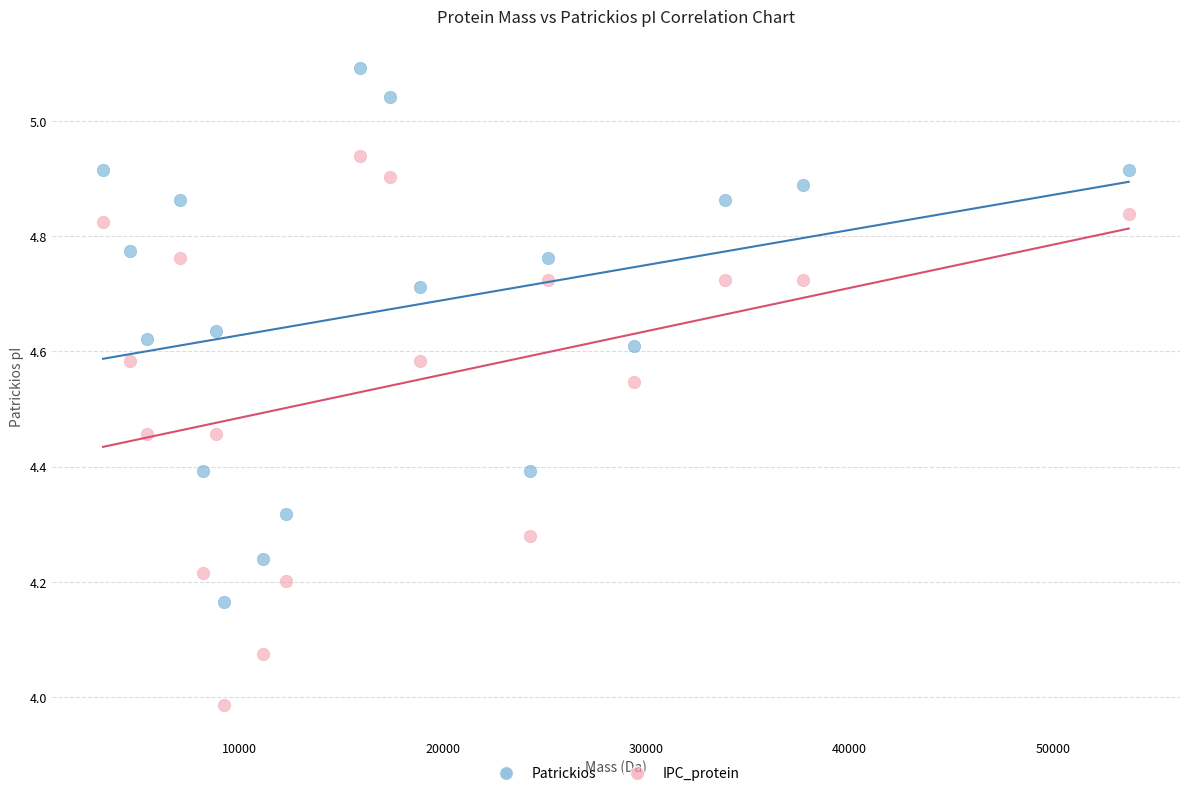

What are all the series names shown in the legend?

Patrickios, IPC_protein